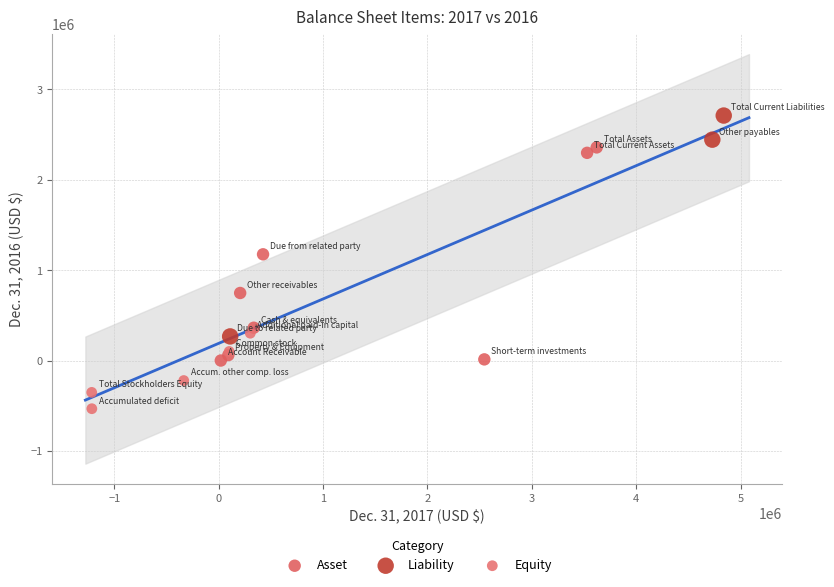

Which series contains the lowest Y value?

Equity